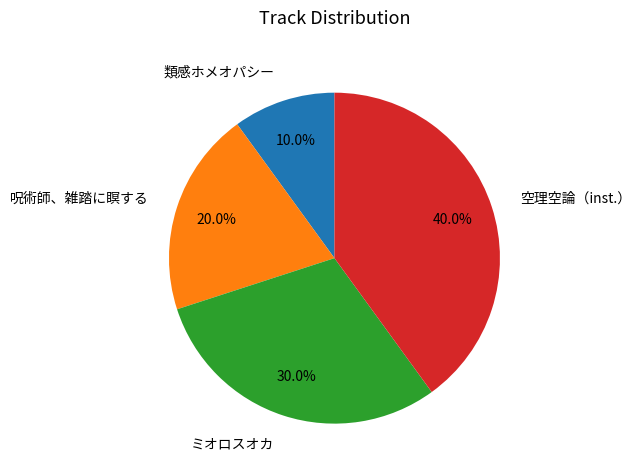

Is the sum of 呪術師、雑踏に瞑する and 類感ホメオパシー greater than half?

No